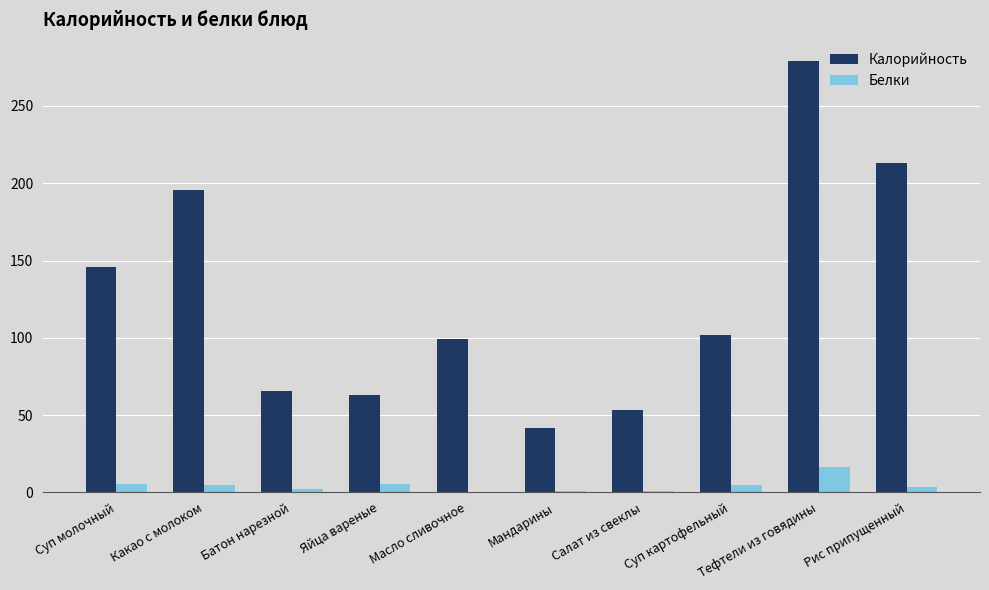

Where is Калорийность nearest to the value 160?

Суп молочный